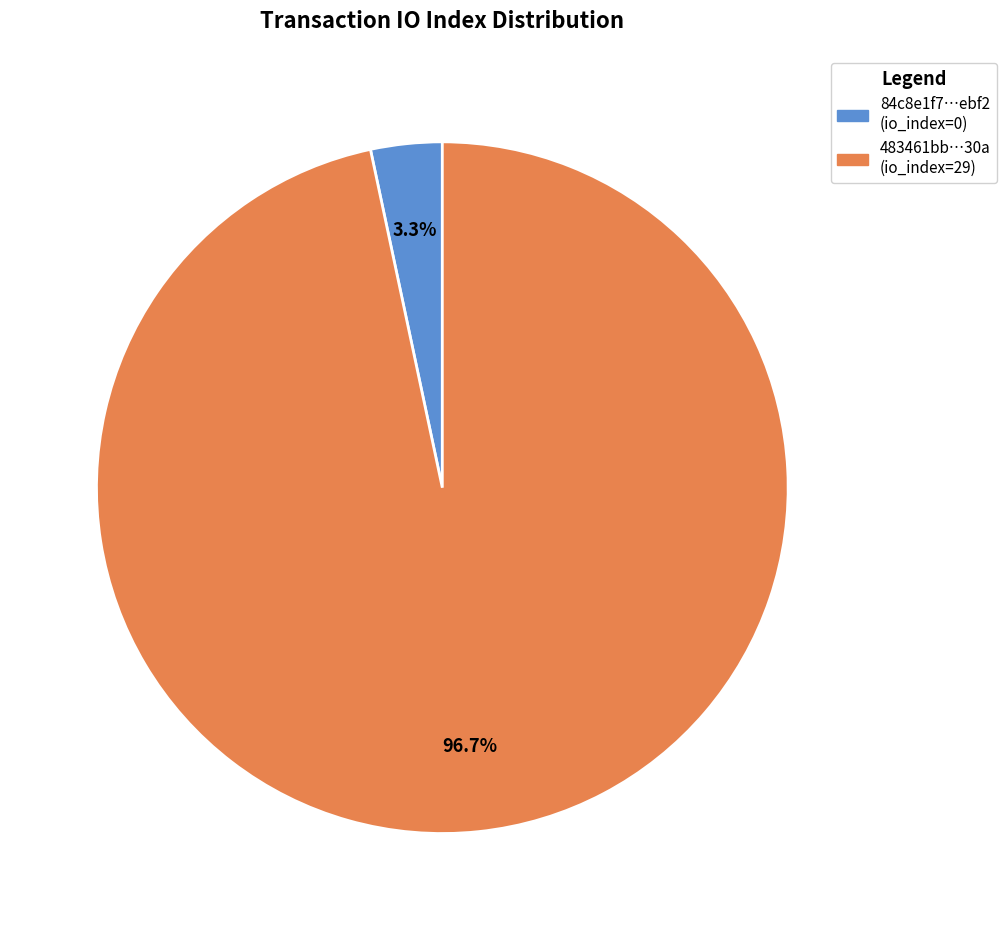

What is the largest slice in the pie chart?

483461bb…30a (io_index=29)